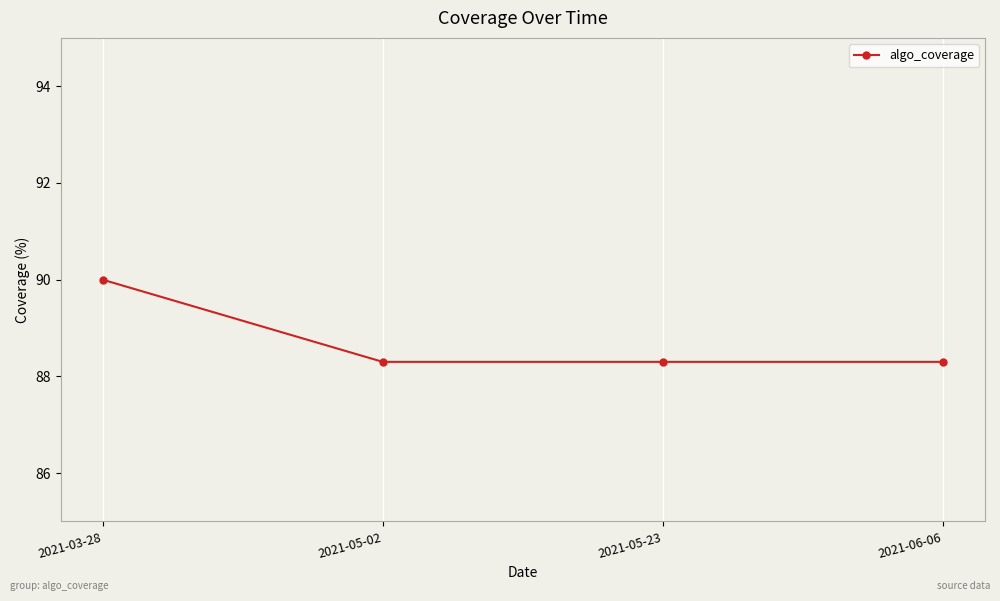

What is the label of the 1st point from the right?

2021-06-06